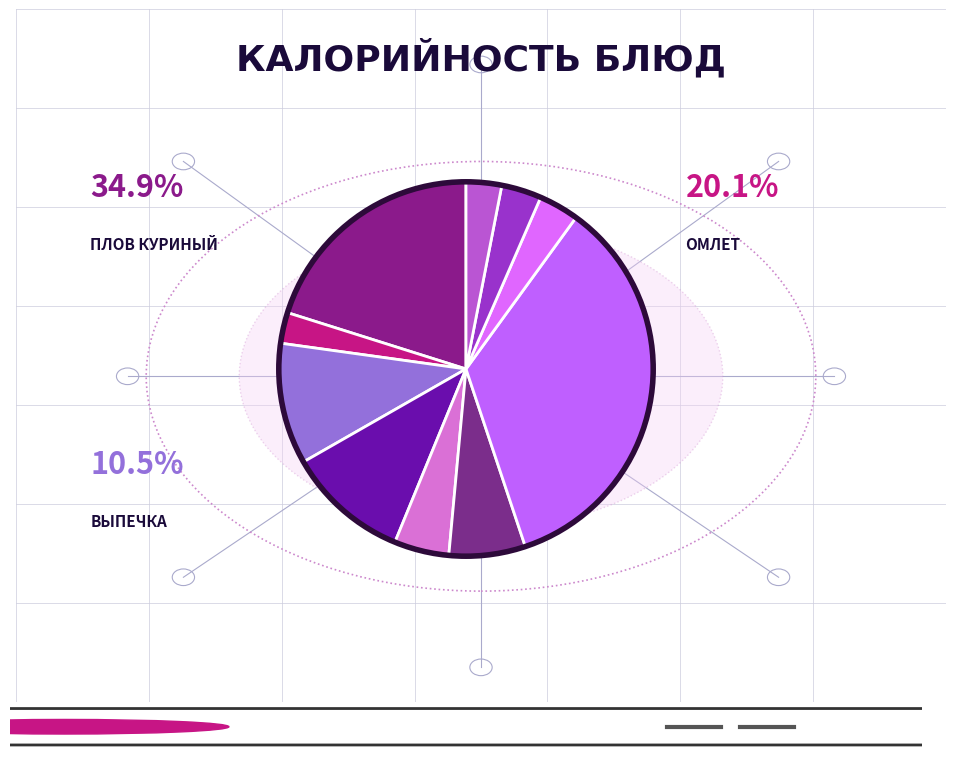

What is the largest slice in the pie chart?

Плов куриный